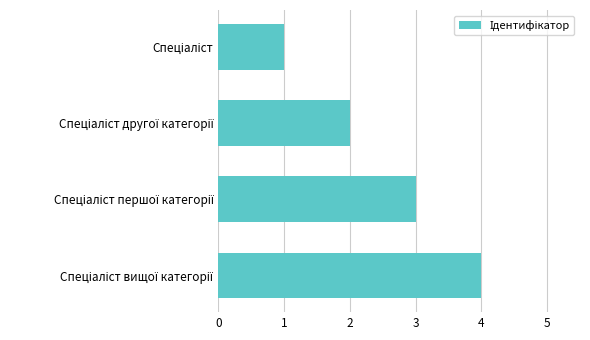

What is the greatest value displayed?

4